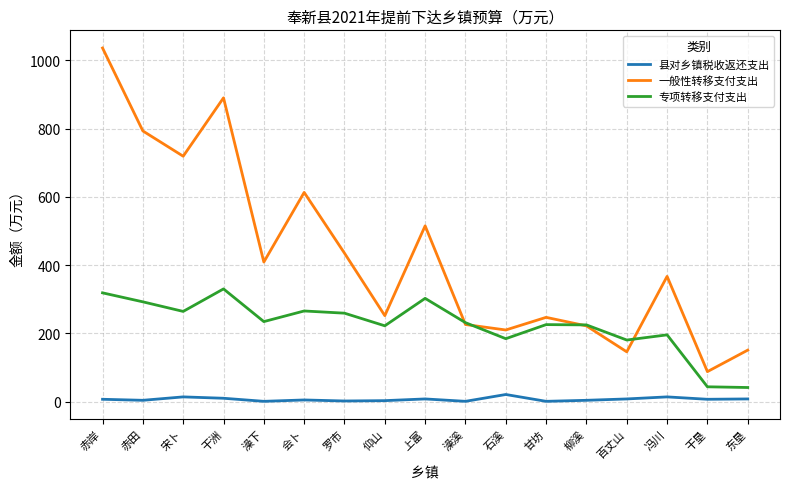

True or false: 专项转移支付支出 has a value of 318.8 at 赤岸.

True